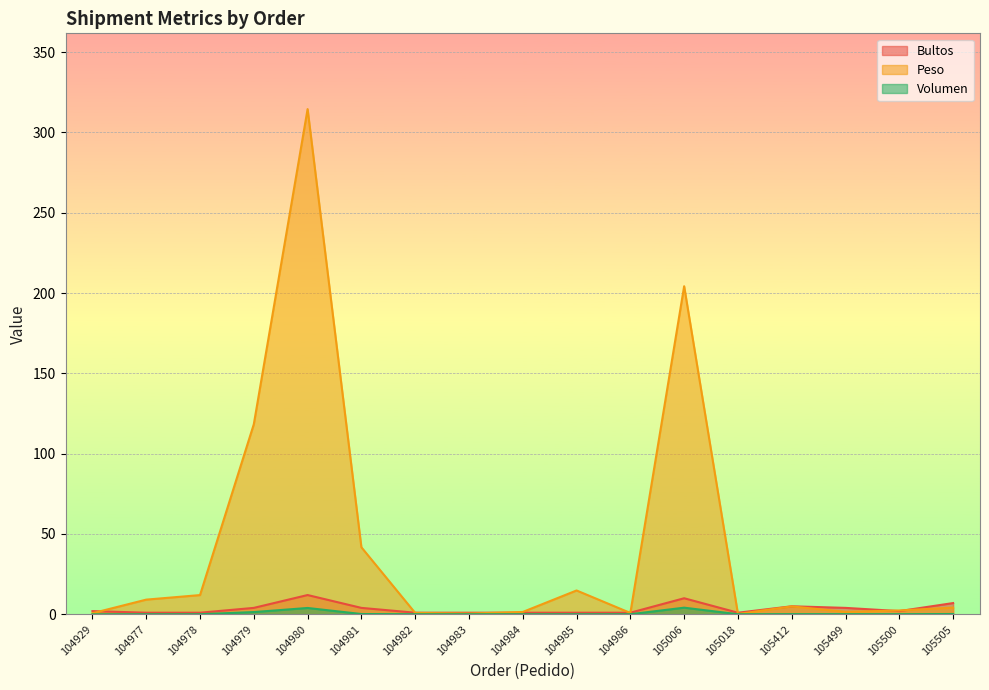

In Bultos, how many points are higher than both neighbors (excluding endpoints)?

3